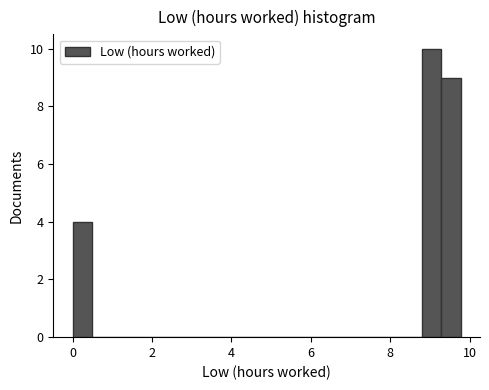

Around what value on the x-axis is the tallest bar? Give the approximate position of its centre, as read against the axis.

9.0